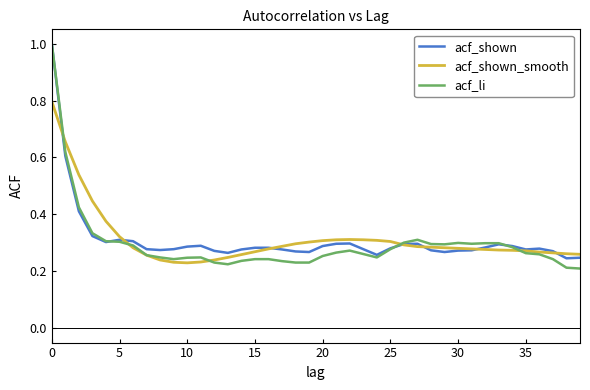

Which series has the largest range (max minus min)?

acf_li